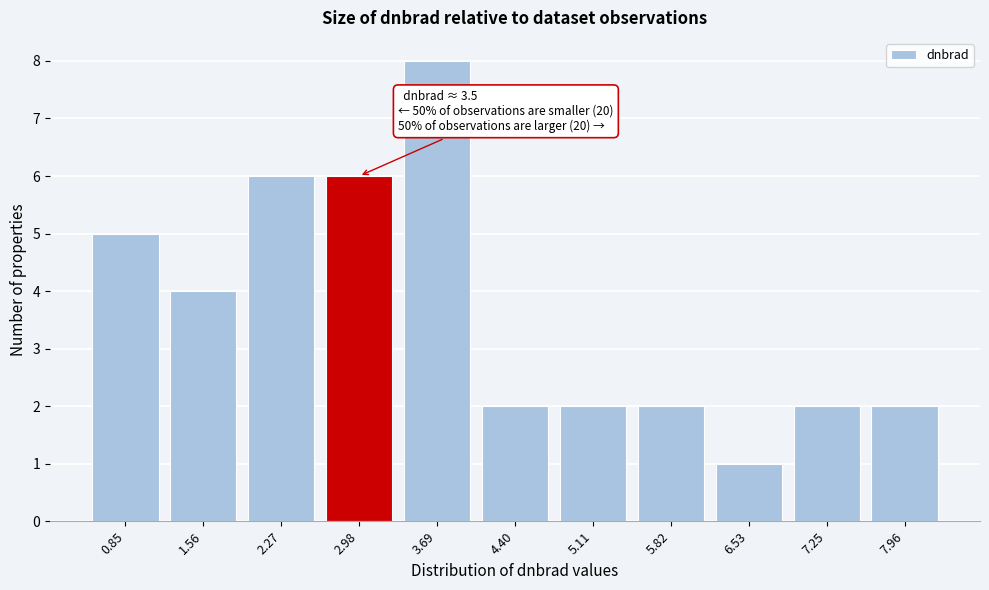

Reading left to right, transcribe all the data shown in this chart.

5	4	6	6	8	2	2	2	1	2	2